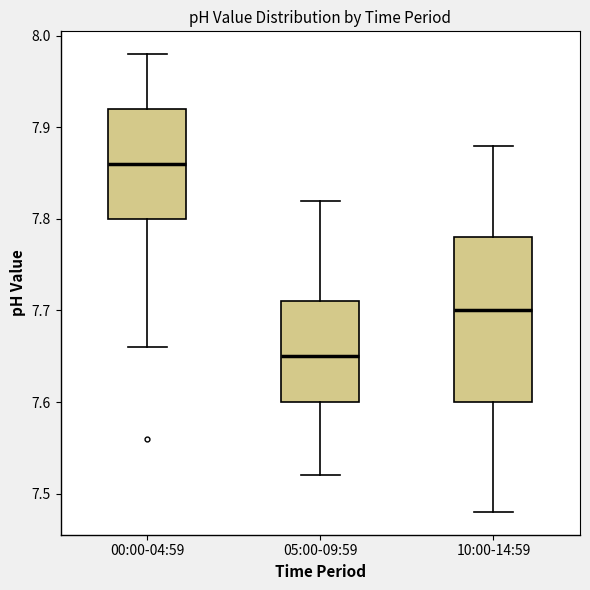

Reading left to right, read every box against the y-axis: the position of its median line, the range the box covers, and the ends of its whiskers. The values are not printed on the chart, so give them approximately, as read against the axis.

00:00-04:59: median 7.86, box 7.80 to 7.92, whiskers 7.66 to 7.98
05:00-09:59: median 7.65, box 7.60 to 7.71, whiskers 7.52 to 7.82
10:00-14:59: median 7.70, box 7.60 to 7.78, whiskers 7.48 to 7.88